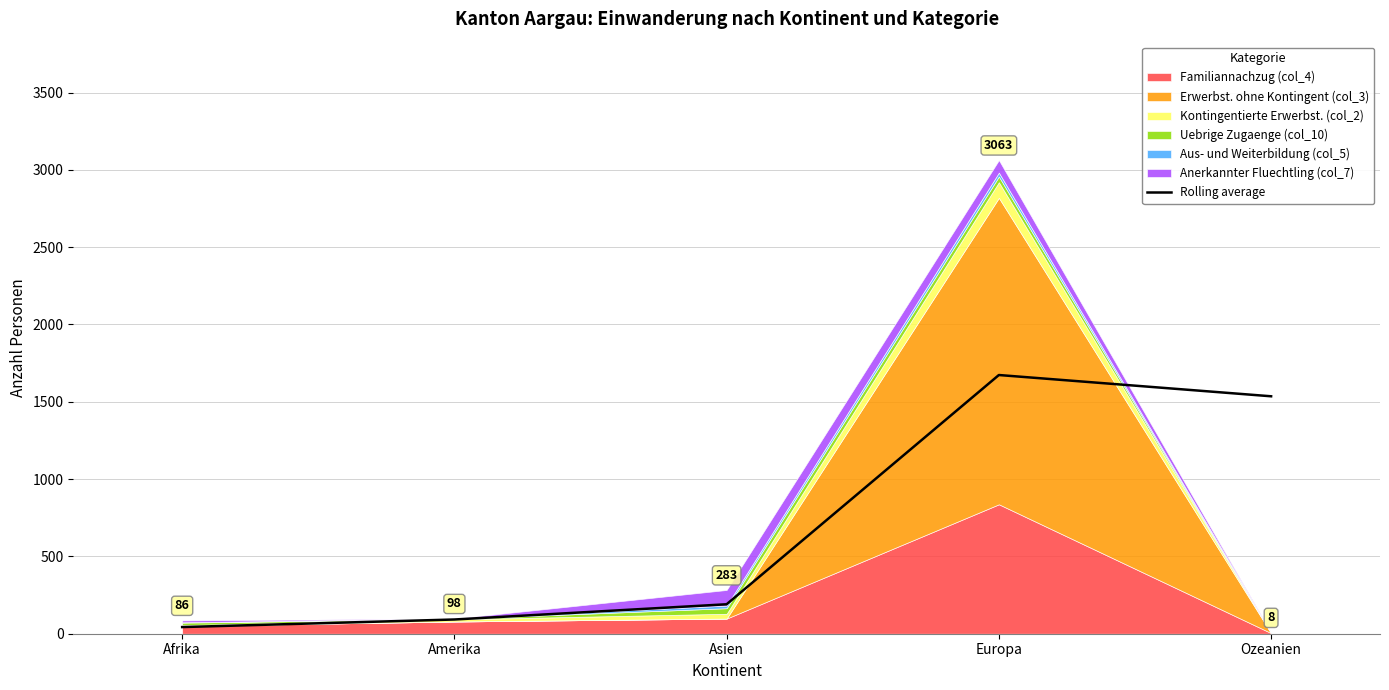

What is the change in value from Afrika to Asien?

+147.5